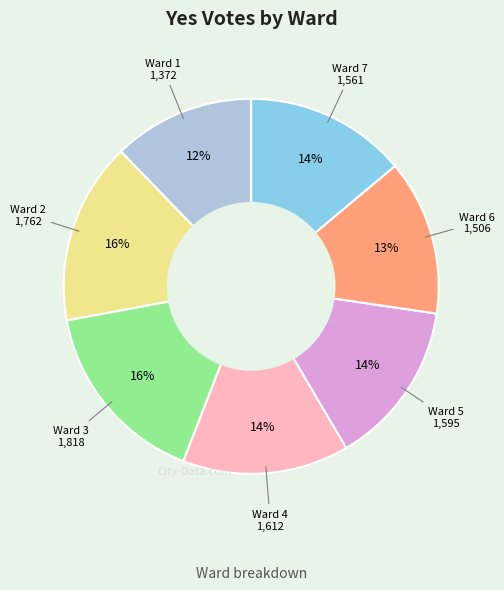

Does any single category account for the majority?

No